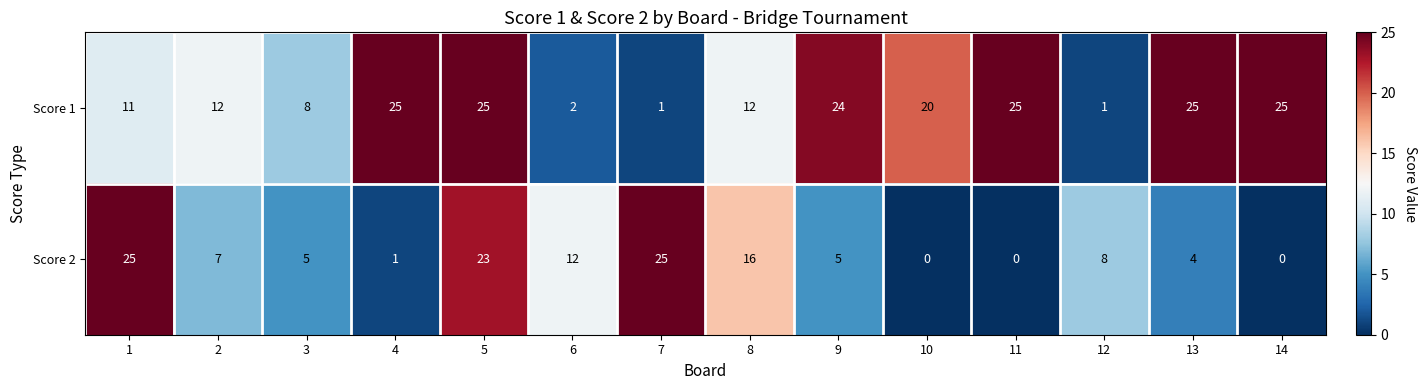

Reading left to right, what are all the values shown in this chart?

Score 1: 1=11	2=12	3=8	4=25	5=25	6=2	7=1	8=12	9=24	10=20	11=25	12=1	13=25	14=25
Score 2: 1=25	2=7	3=5	4=1	5=23	6=12	7=25	8=16	9=5	10=0	11=0	12=8	13=4	14=0